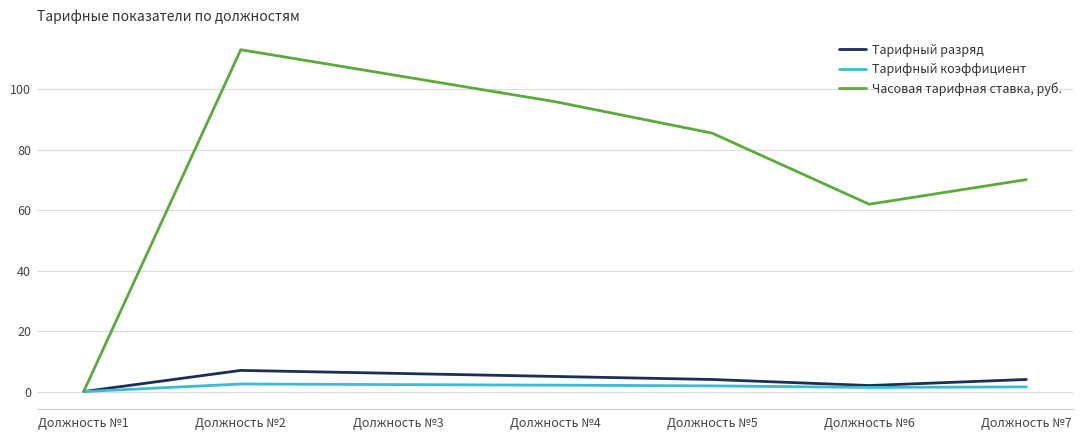

At how many categories does at least one series exceed 31?

6